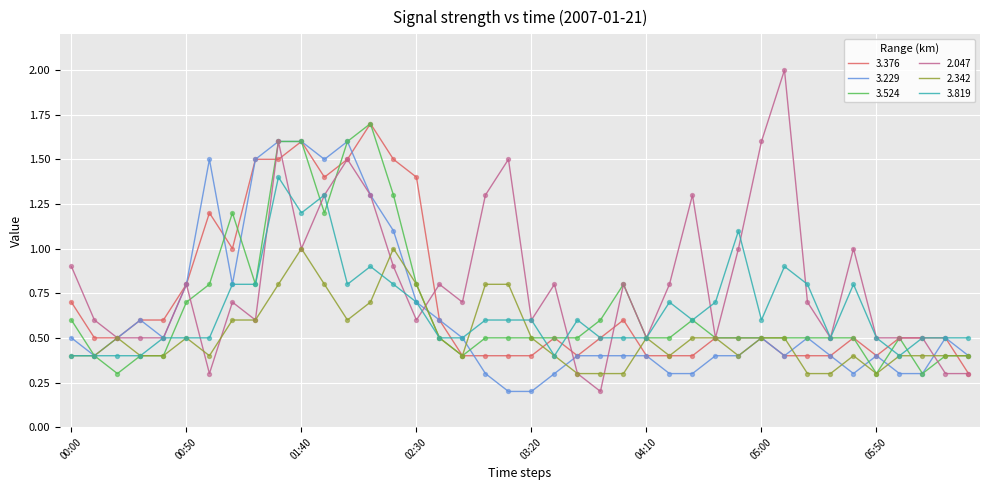

Which series has the largest range (max minus min)?

2.047